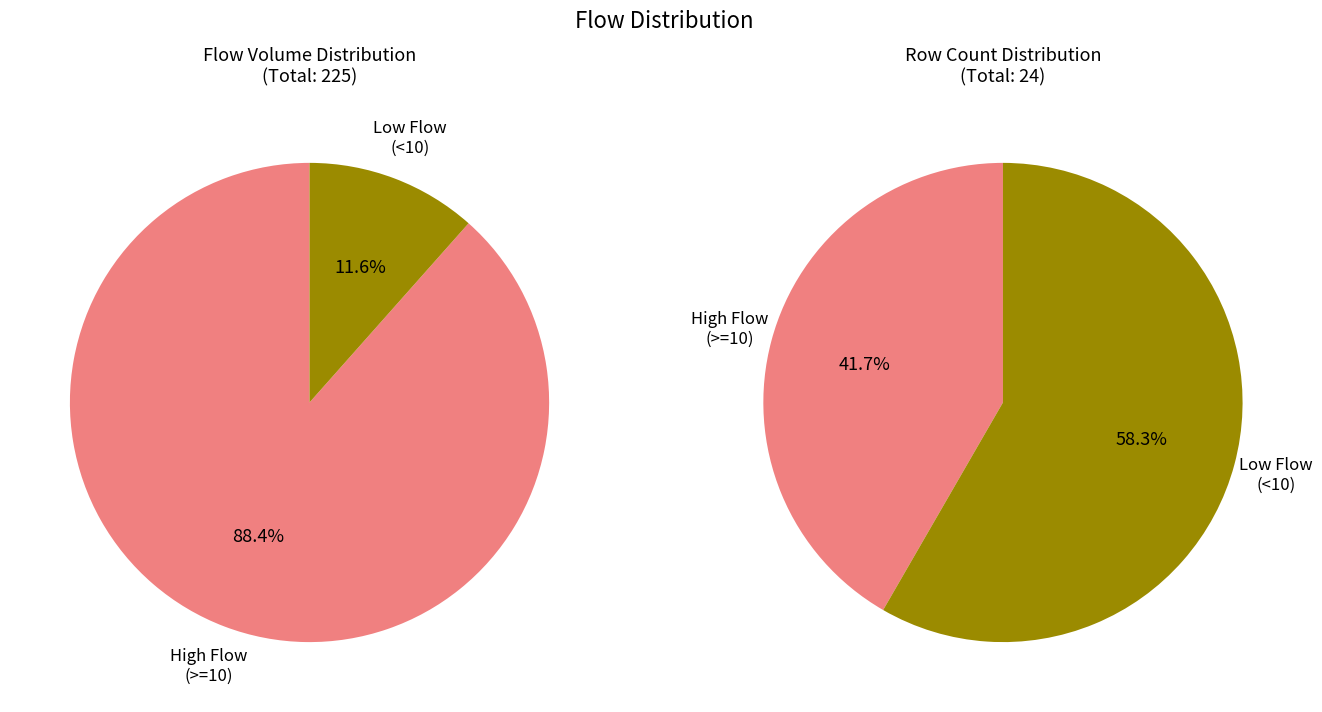

Rank the series by their maximum value, from highest to lowest.

High flow (>=10), Low flow (<10)